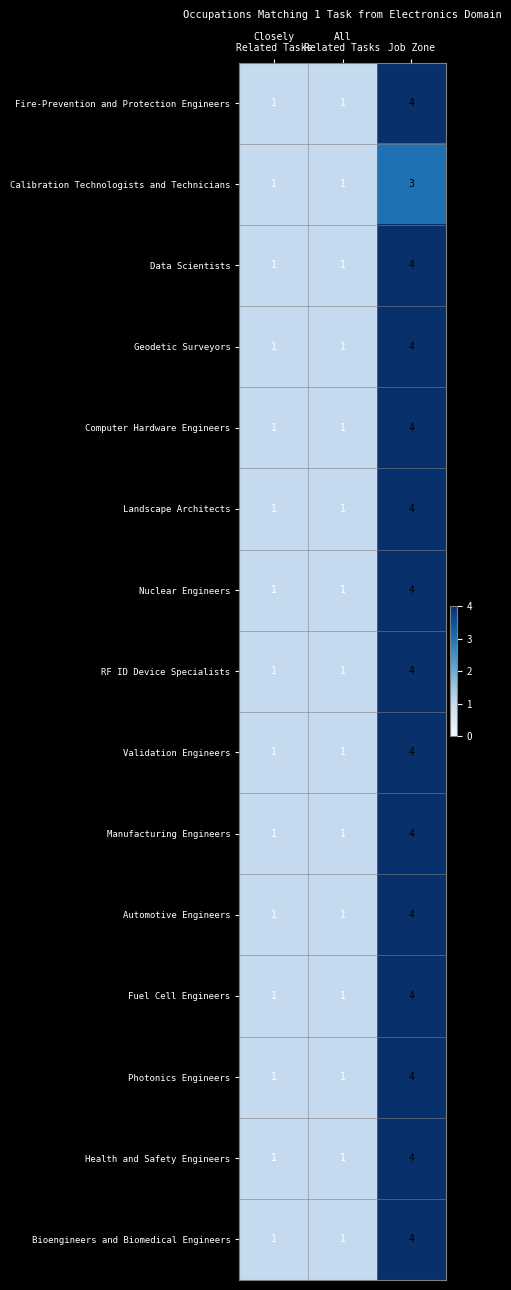

What is the highest value of the Validation Engineers series?

4